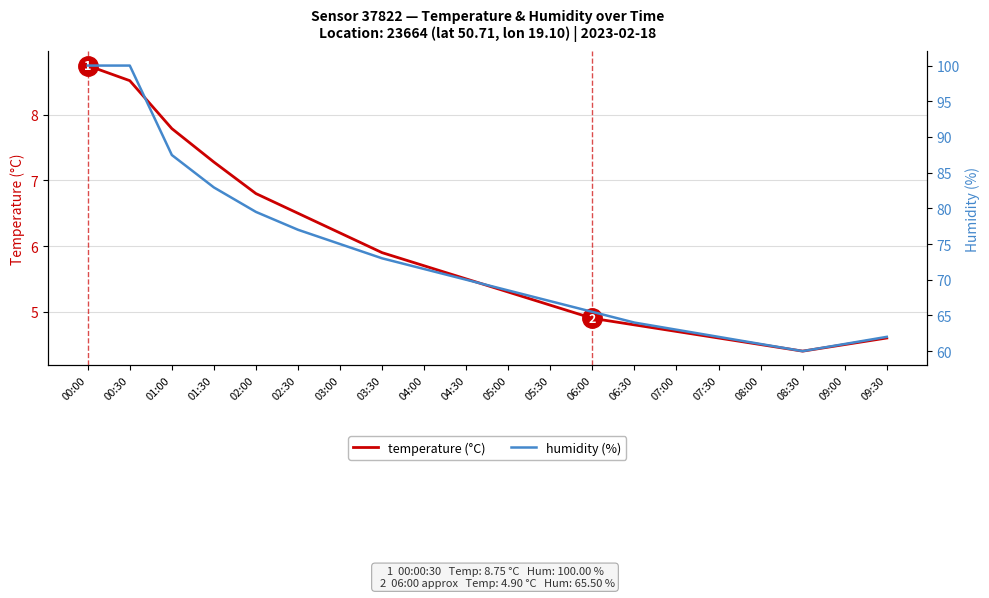

Reading right to left, list all the values displayed in this chart.

temperature (°C): 09:30=4.6	09:00=4.5	08:30=4.4	08:00=4.5	07:30=4.6	07:00=4.7	06:30=4.8	06:00=4.9	05:30=5.1	05:00=5.3	04:30=5.5	04:00=5.7	03:30=5.9	03:00=6.2	02:30=6.5	02:00=6.8	01:30=7.3	01:00=7.8	00:30=8.5	00:00=8.8
humidity (%): 09:30=62.0	09:00=61.0	08:30=60.0	08:00=61.0	07:30=62.0	07:00=63.0	06:30=64.0	06:00=65.5	05:30=67.0	05:00=68.5	04:30=70.0	04:00=71.5	03:30=73.0	03:00=75.0	02:30=77.0	02:00=79.5	01:30=82.9	01:00=87.5	00:30=100.0	00:00=100.0